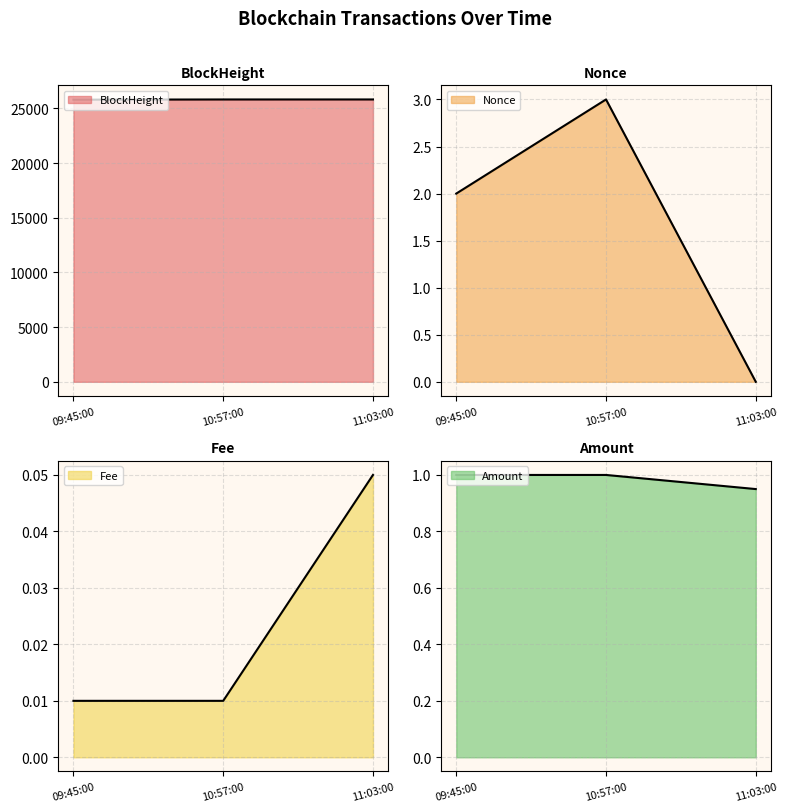

Which category has the lowest value across all series?

11:03:00